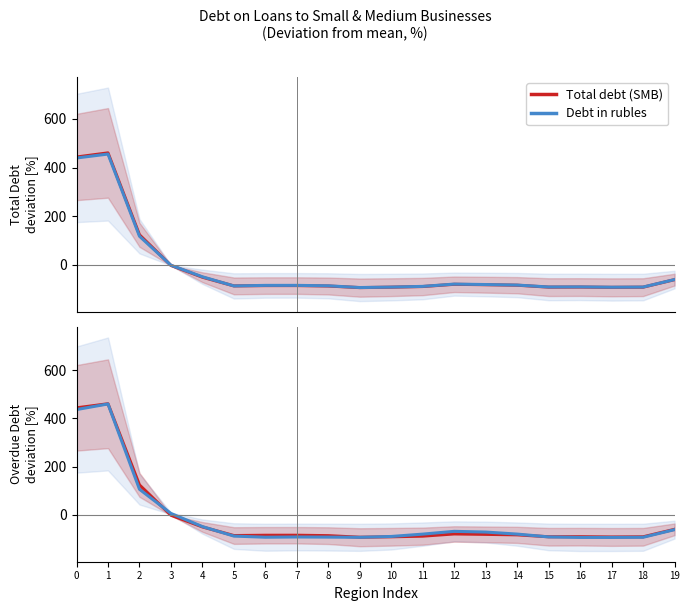

Is it true that Overdue total equals -91.6 at 18?

True